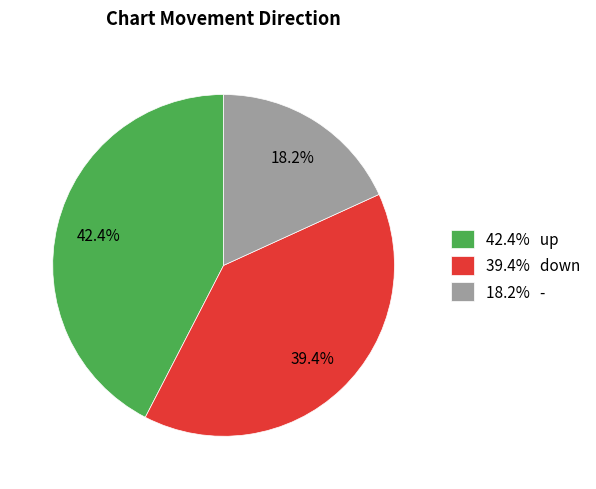

Is there any slice that represents more than half of the pie?

No